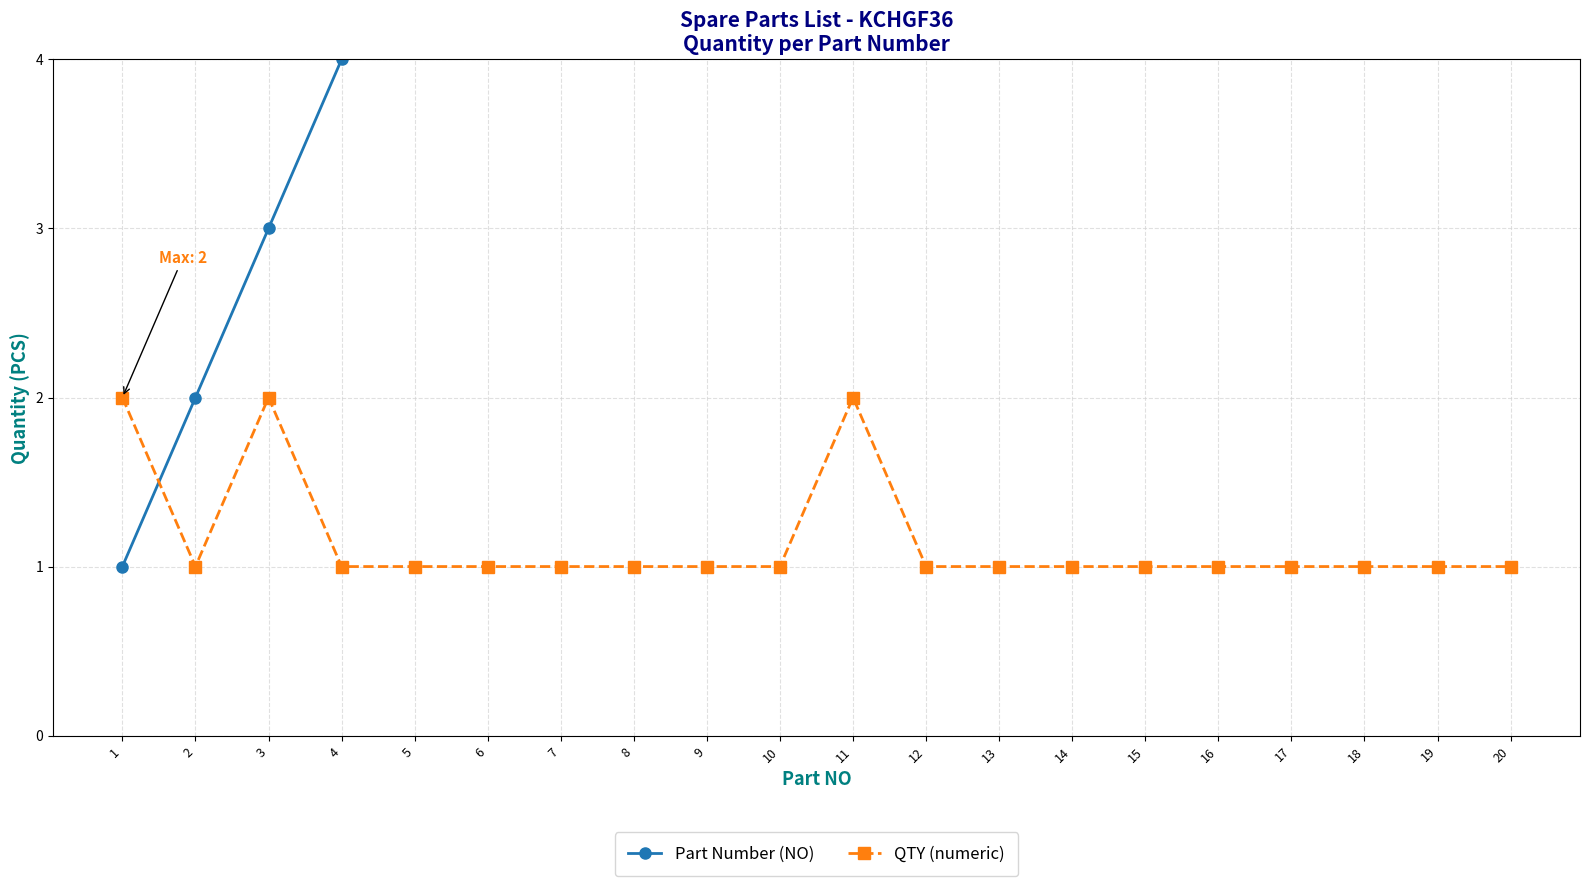

Reading left to right, list all the values displayed in this chart.

Part Number (NO): 1=1	2=2	3=3	4=4	5=5	6=6	7=7	8=8	9=9	10=10	11=11	12=12	13=13	14=14	15=15	16=16	17=17	18=18	19=19	20=20
QTY (numeric): 1=2	2=1	3=2	4=1	5=1	6=1	7=1	8=1	9=1	10=1	11=2	12=1	13=1	14=1	15=1	16=1	17=1	18=1	19=1	20=1